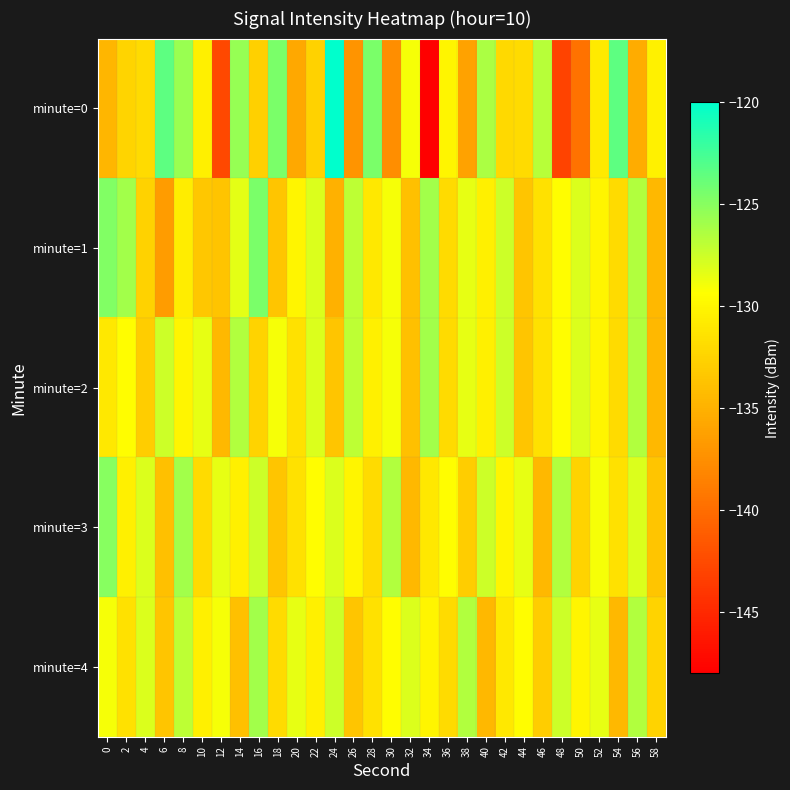

Which label corresponds to the smallest value in the chart?

34